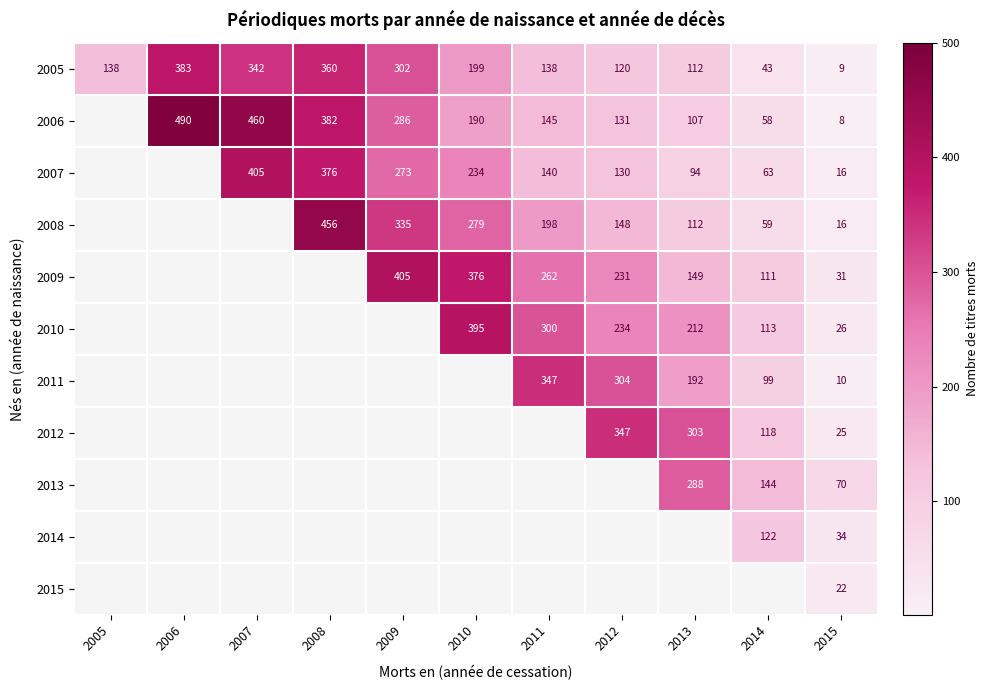

True or false: 2011 has a value of 6 at 2015.

False